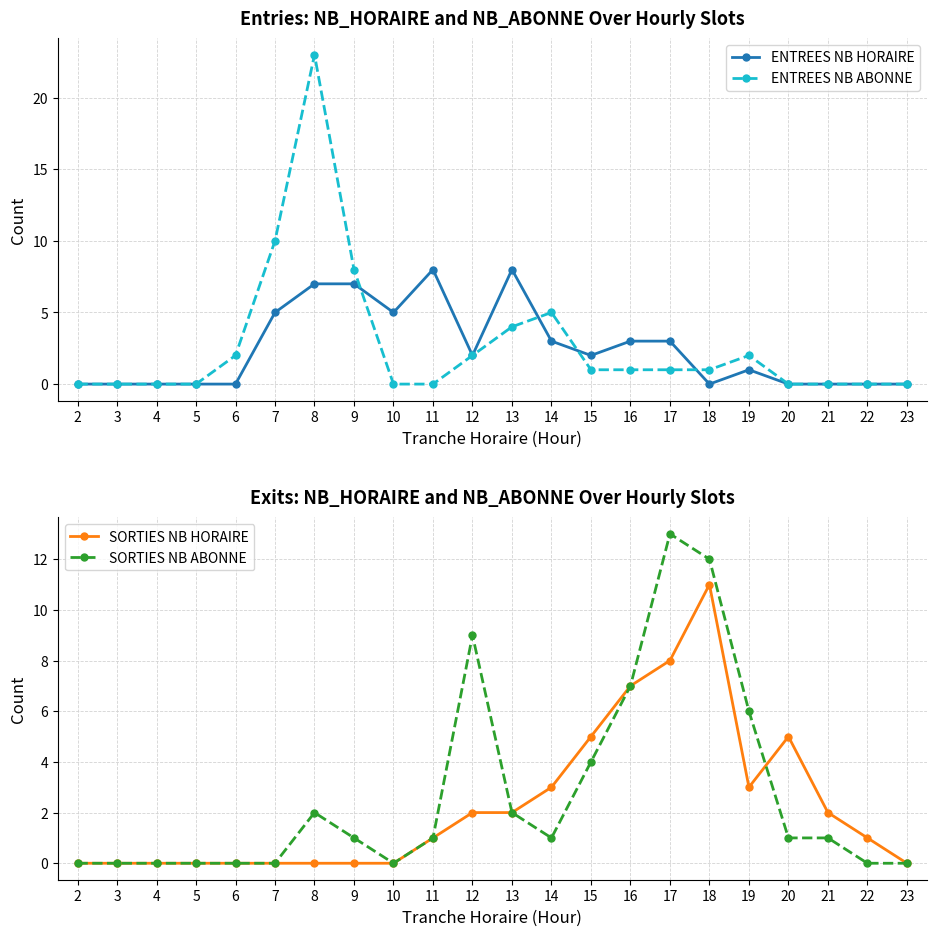

Is it true that ENTREES NB HORAIRE equals 3 at 14?

True